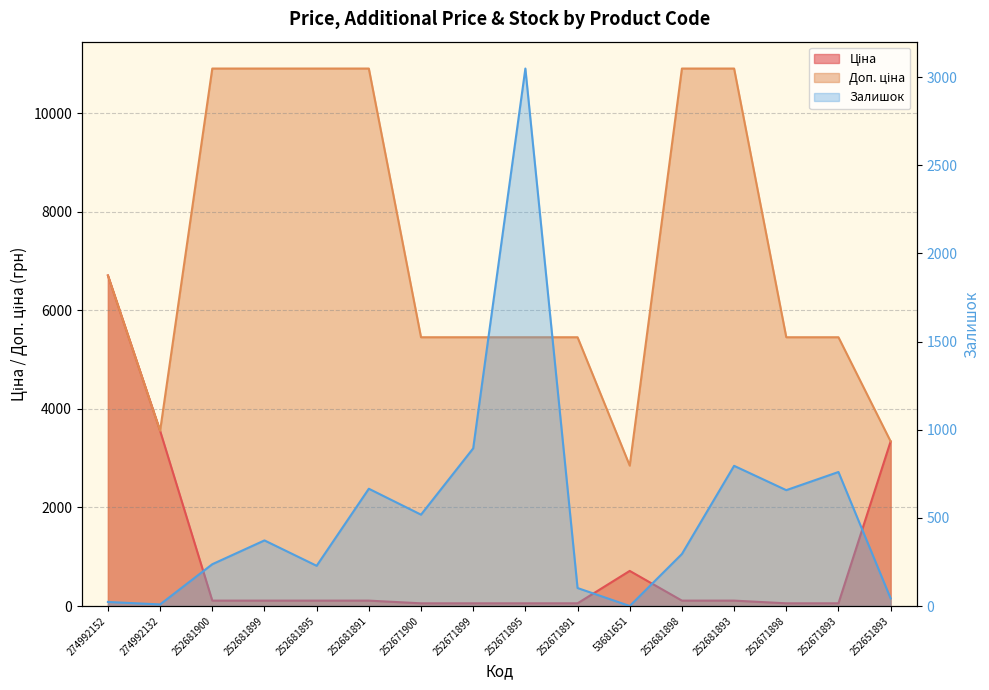

Rank the series by their maximum value, from lowest to highest.

Залишок, Ціна, Доп. ціна